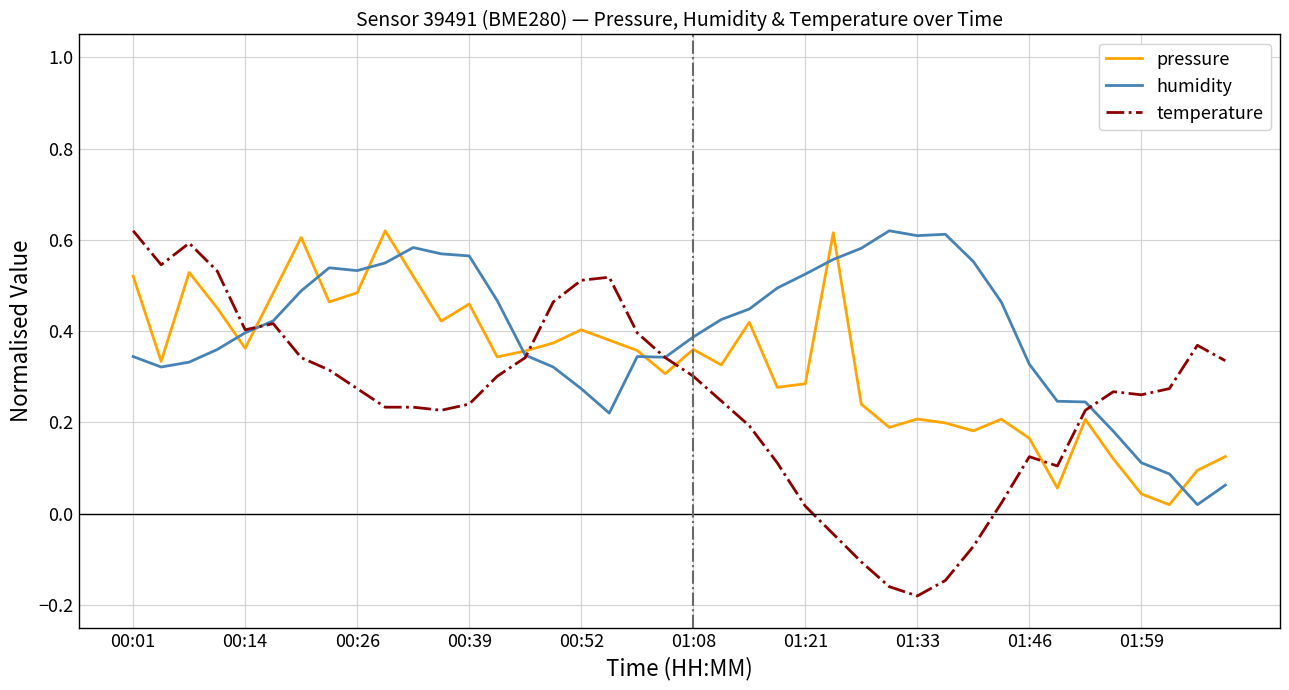

True or false: temperature and pressure intersect in this chart.

True